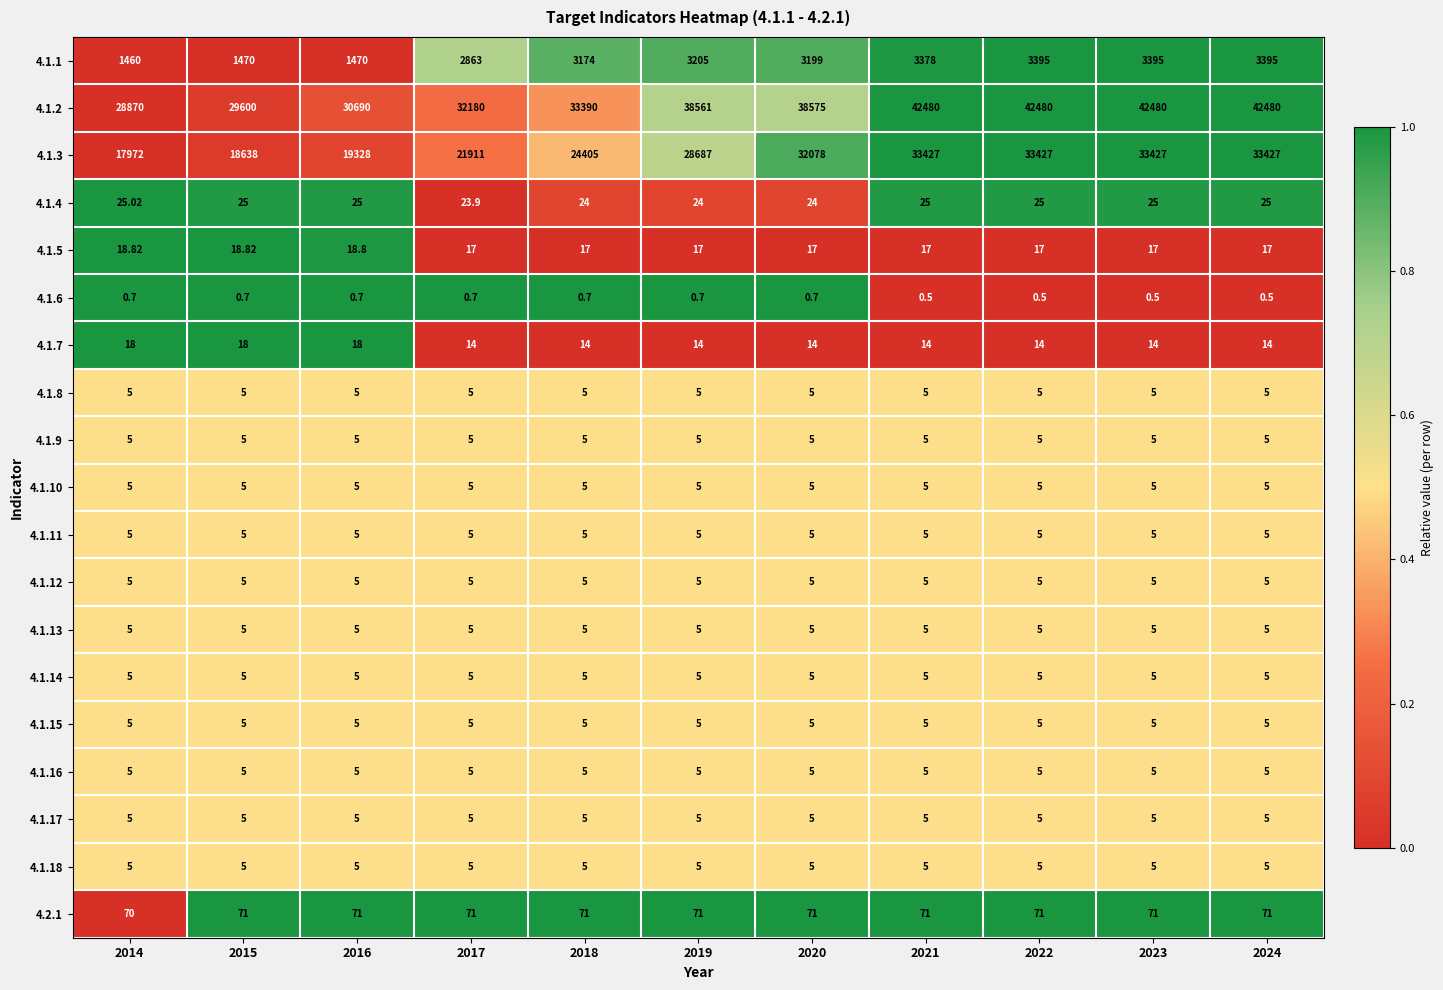

What is the greatest value displayed?

42480.0